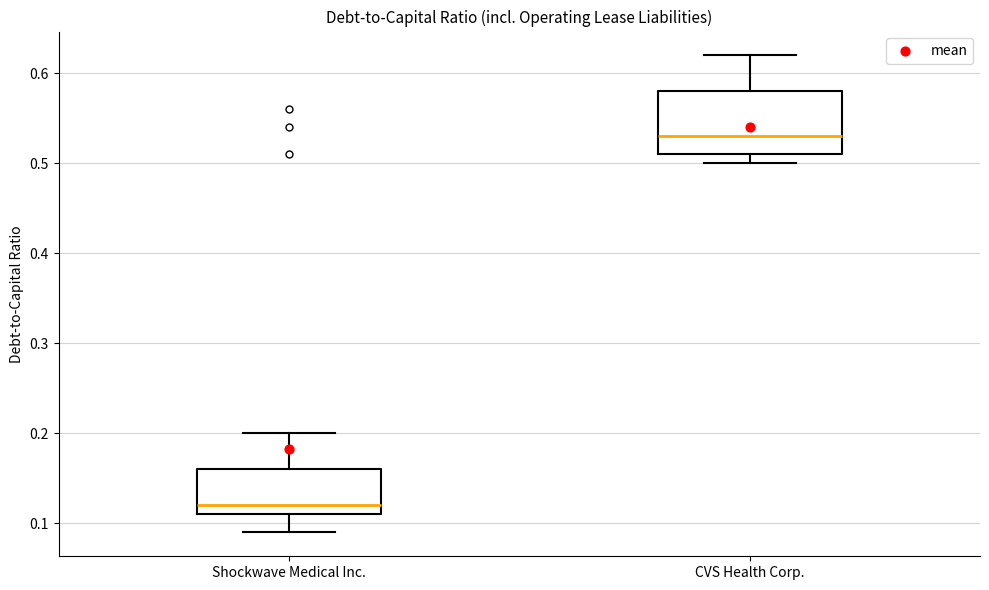

Reading left to right, transcribe this box plot: for each box, give where its median line is, the range the box spans, and where its two whiskers end, as read against the y-axis. The values are not printed on the chart, so give them approximately, as read against the axis.

Shockwave Medical Inc.: median 0.12, box 0.11 to 0.16, whiskers 0.09 to 0.20
CVS Health Corp.: median 0.53, box 0.51 to 0.58, whiskers 0.50 to 0.62